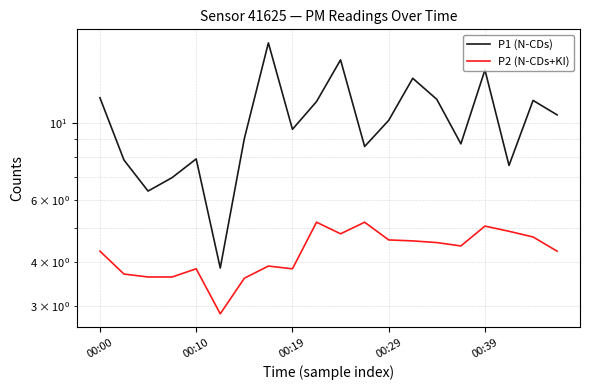

Between 7 and 19, which series saw the biggest shift?

P1 (N-CDs)